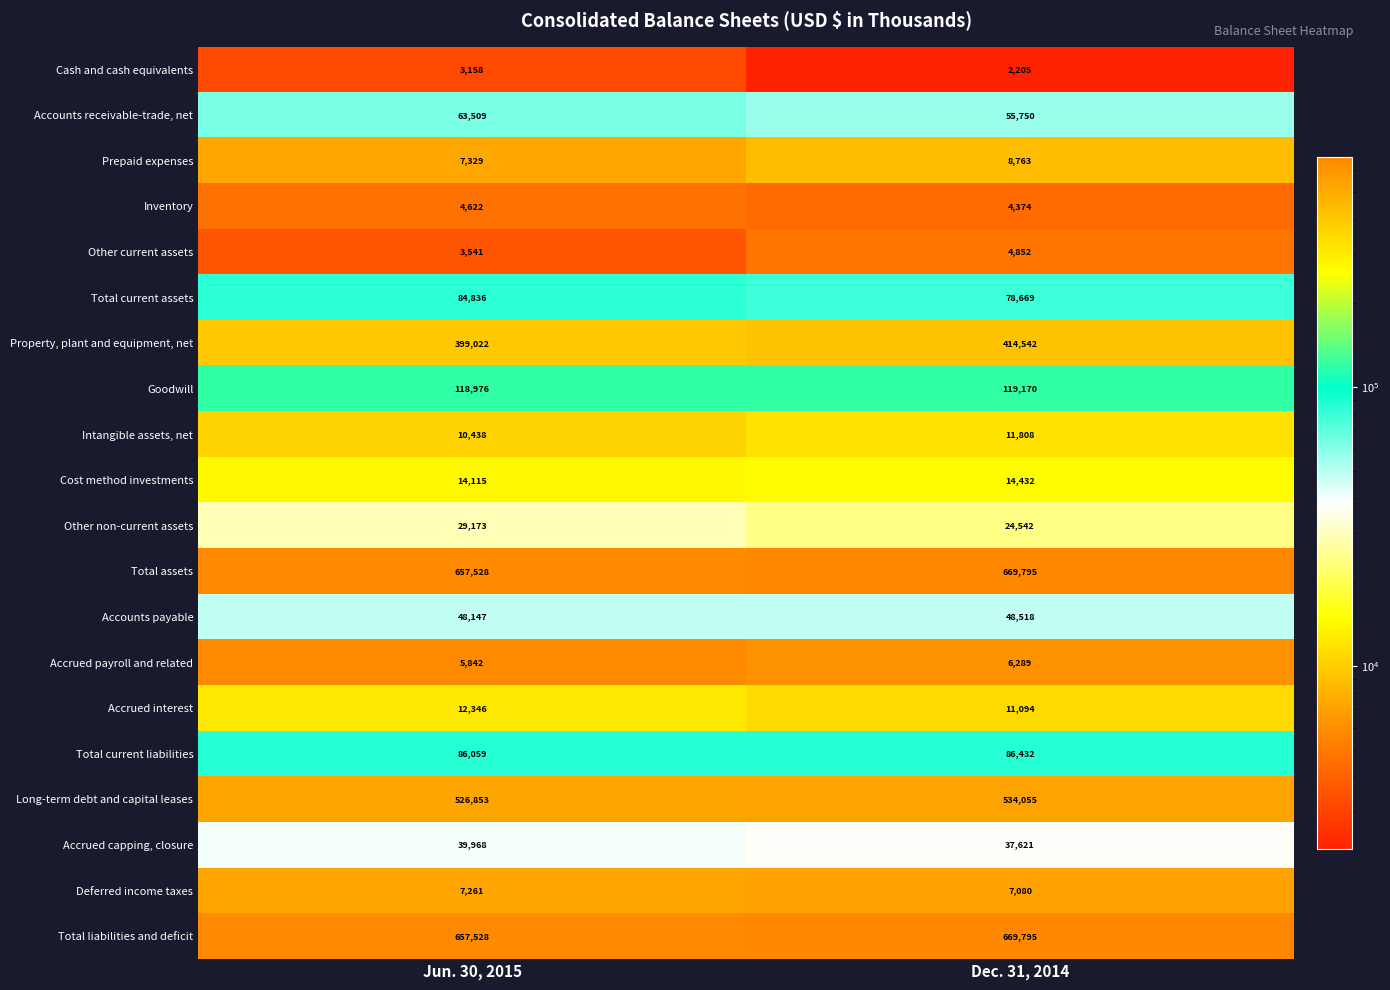

Rank the categories by Total current assets value from lowest to highest.

Dec. 31, 2014, Jun. 30, 2015